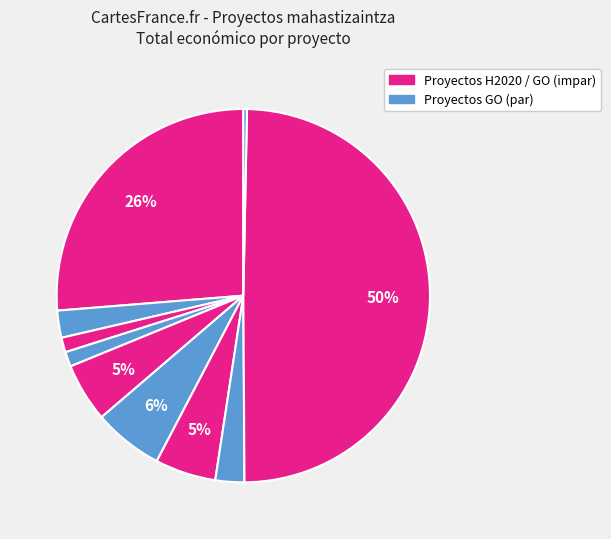

Is there any slice that represents more than half of the pie?

No